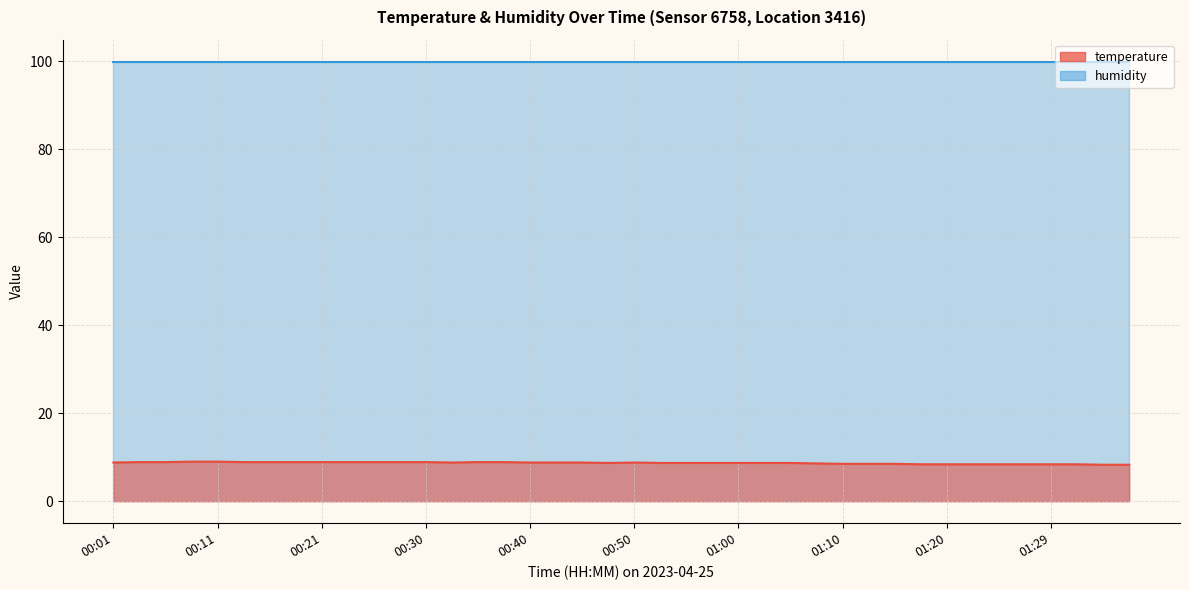

What is the ratio of the value at 00:33 to the value at 00:21?

1.0